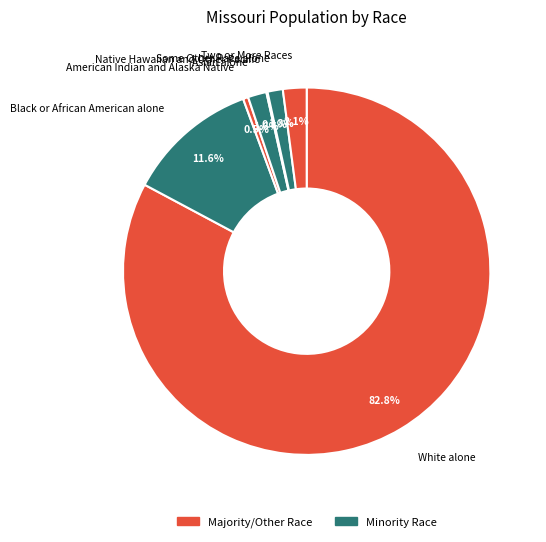

To the nearest percent, what is the average slice percentage?

14%